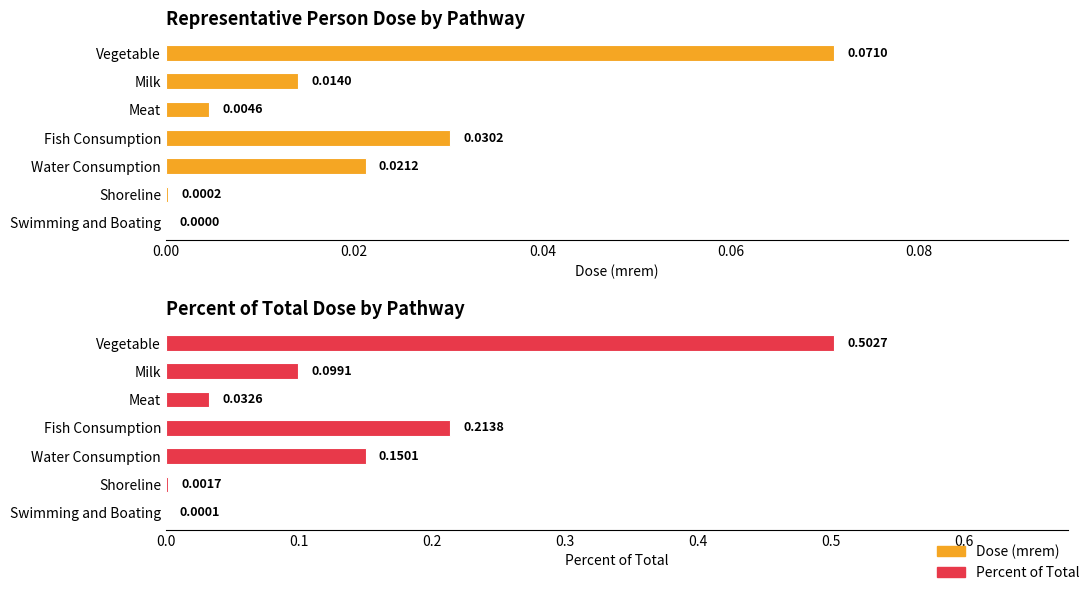

The Dose (mrem) series shows 0.0 at Swimming and Boating. True or false?

True